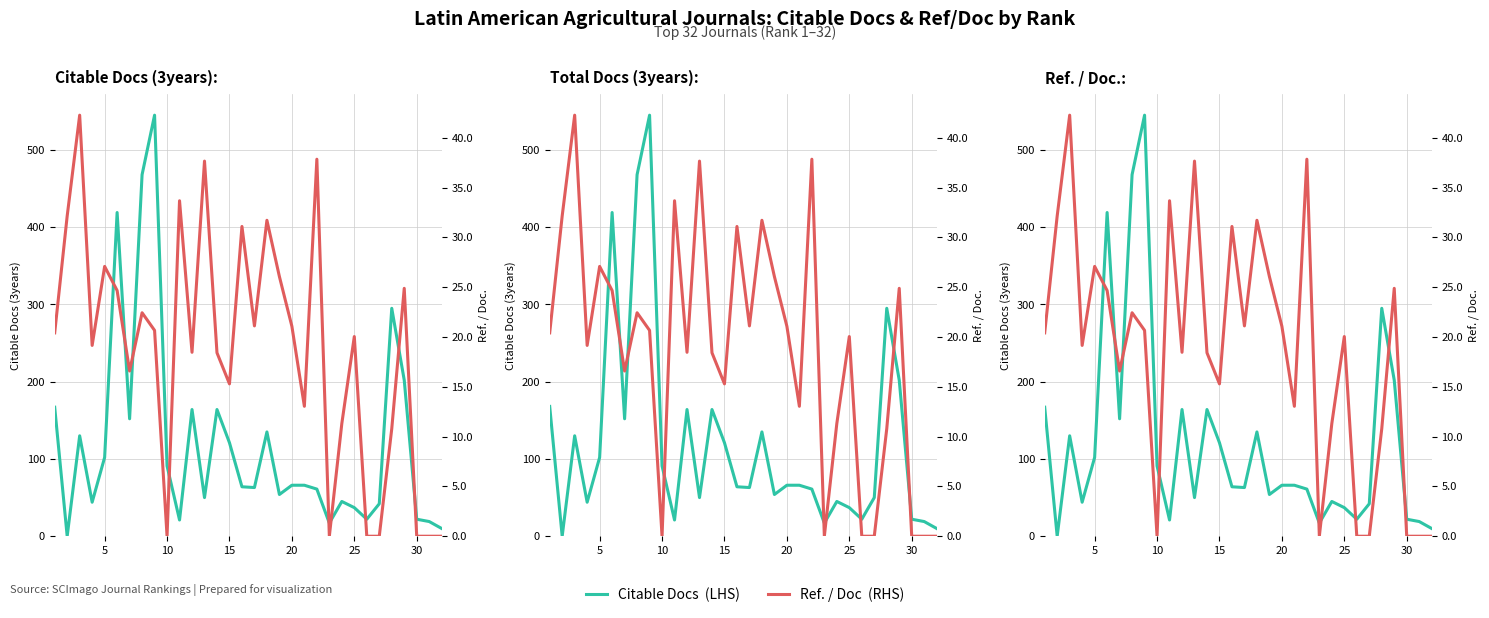

Is it true that Ref. / Doc  (RHS) equals 29.7 at 8?

False